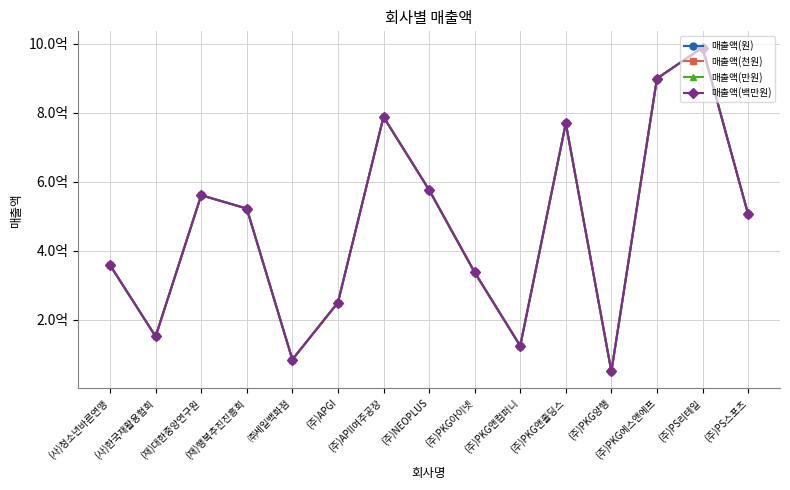

Reading left to right, what are all the values shown in this chart?

매출액(원): 357552674	150904796	560451362	521742827	83837383	249191148	787699663	576046649	336859749	123431565	769229929	49229574	898894394	988780009	505362511
매출액(천원): 357552674	150904796	560451362	521742827	83837383	249191148	787699663	576046649	336859749	123431565	769229929	49229574	898894394	988780009	505362511
매출액(만원): 357552674	150904796	560451362	521742827	83837383	249191148	787699663	576046649	336859749	123431565	769229929	49229574	898894394	988780009	505362511
매출액(백만원): 357552674	150904796	560451362	521742827	83837383	249191148	787699663	576046649	336859749	123431565	769229929	49229574	898894394	988780009	505362511